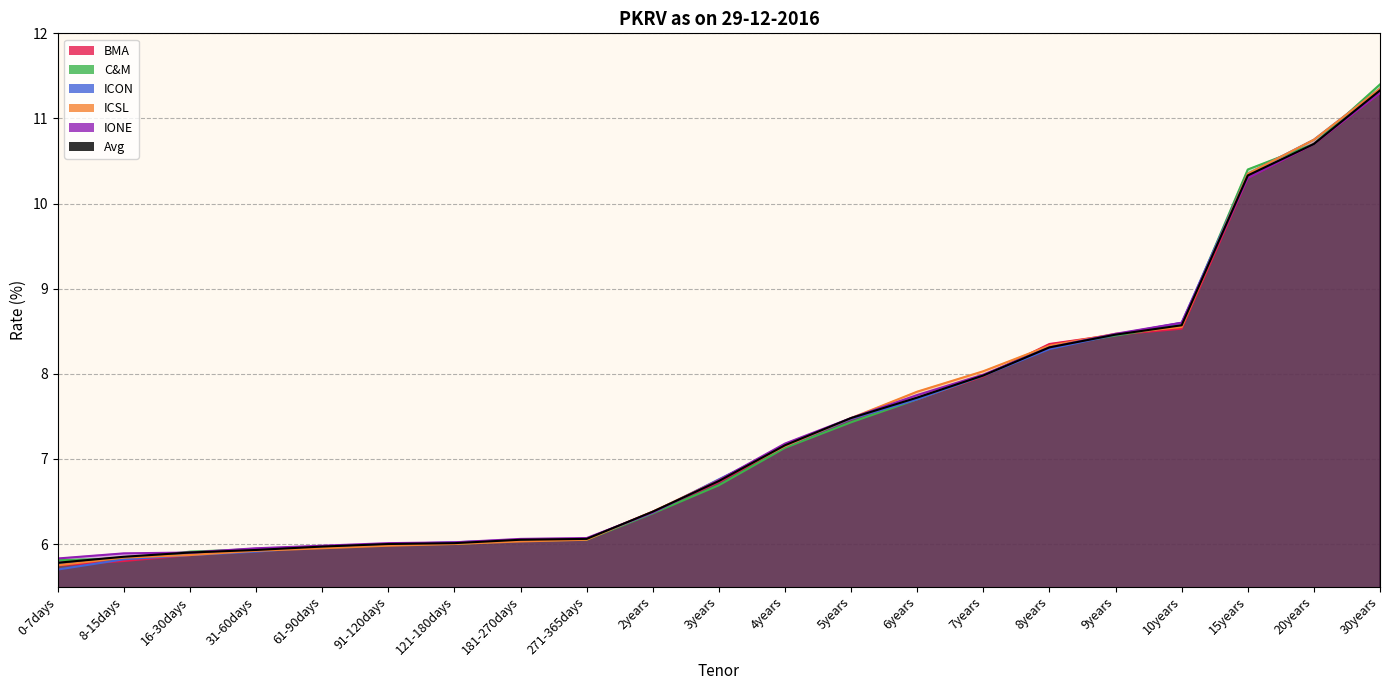

What is the sum of all BMA values?

154.5